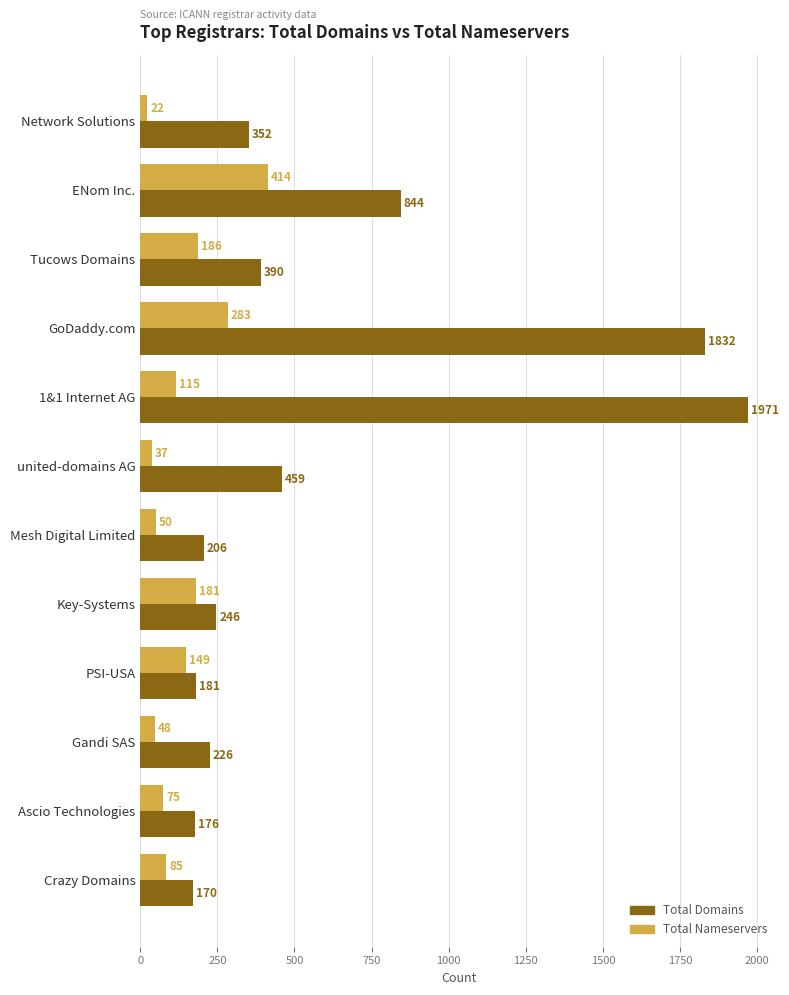

At which category does the chart reach its peak across all series?

1&1 Internet AG